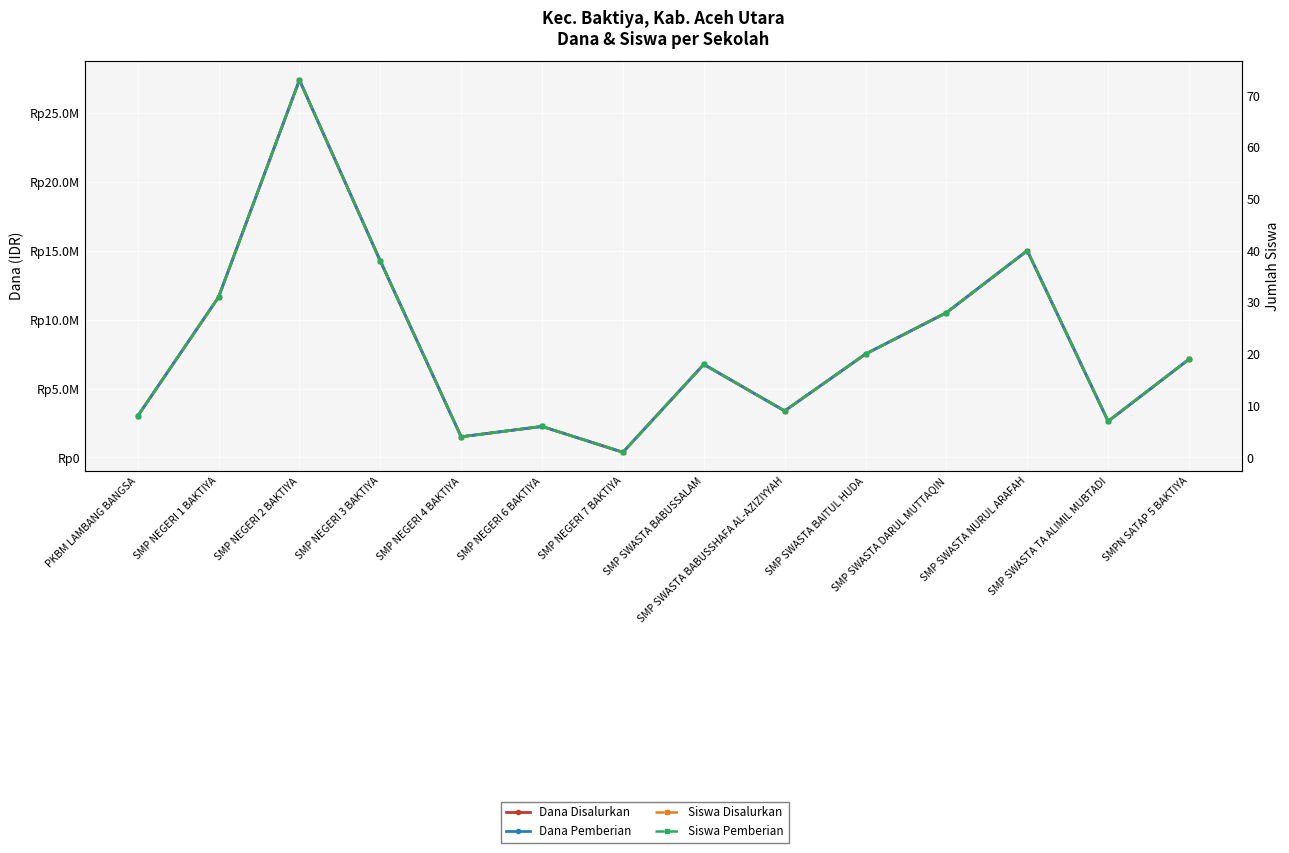

In Siswa Pemberian, how many points are lower than both neighbors (excluding endpoints)?

4